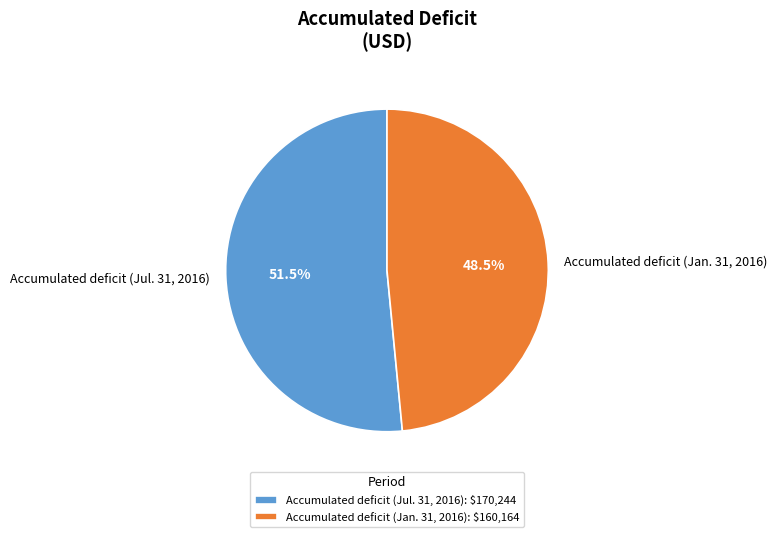

Combined, what portion of the pie is Accumulated deficit (Jan. 31, 2016) and Accumulated deficit (Jul. 31, 2016)?

100.0%